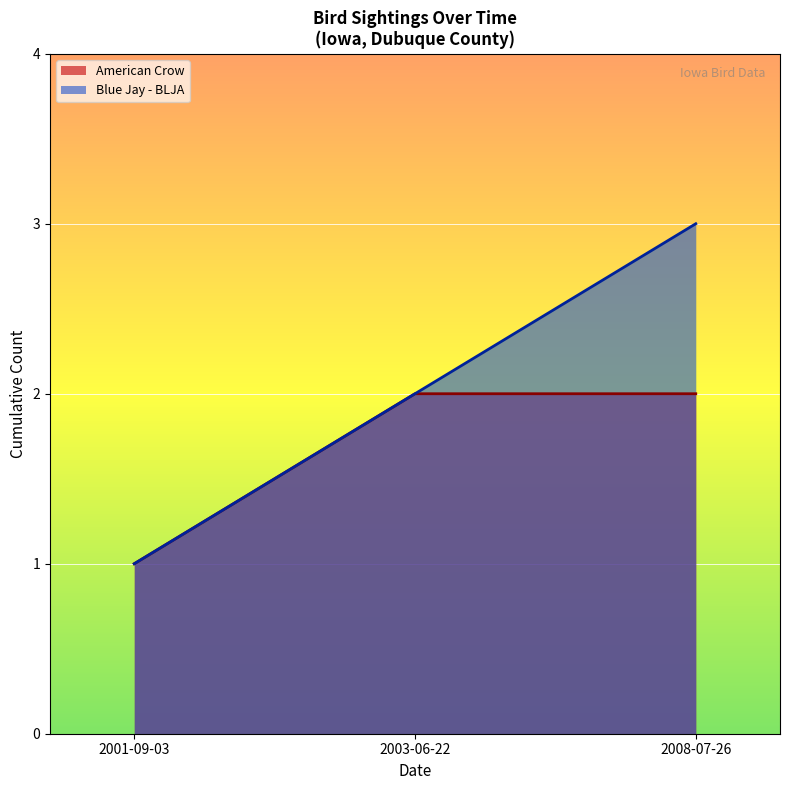

True or false: the data shows 1 at 2001-09-03.

False